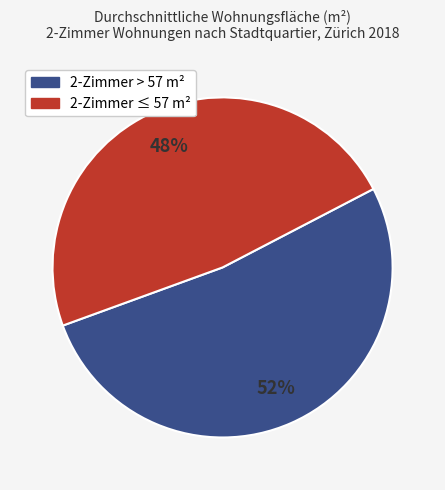

To the nearest percent, what is the difference between the largest and smallest slice percentages?

4%